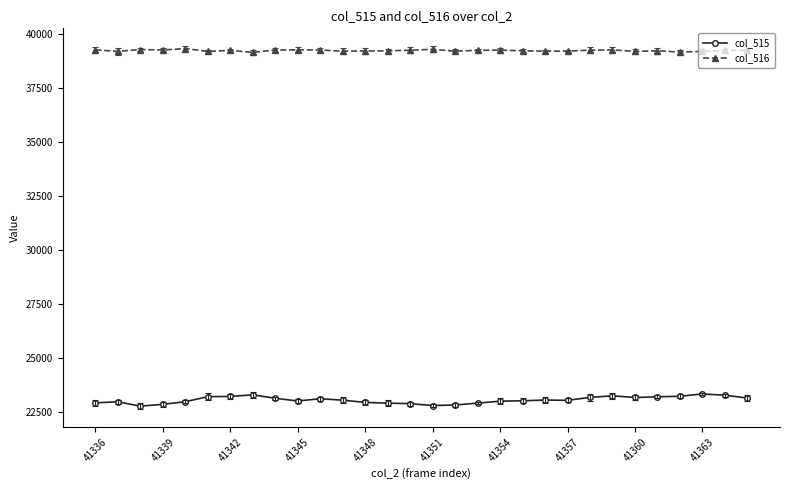

Which series has the widest spread of values?

col_515